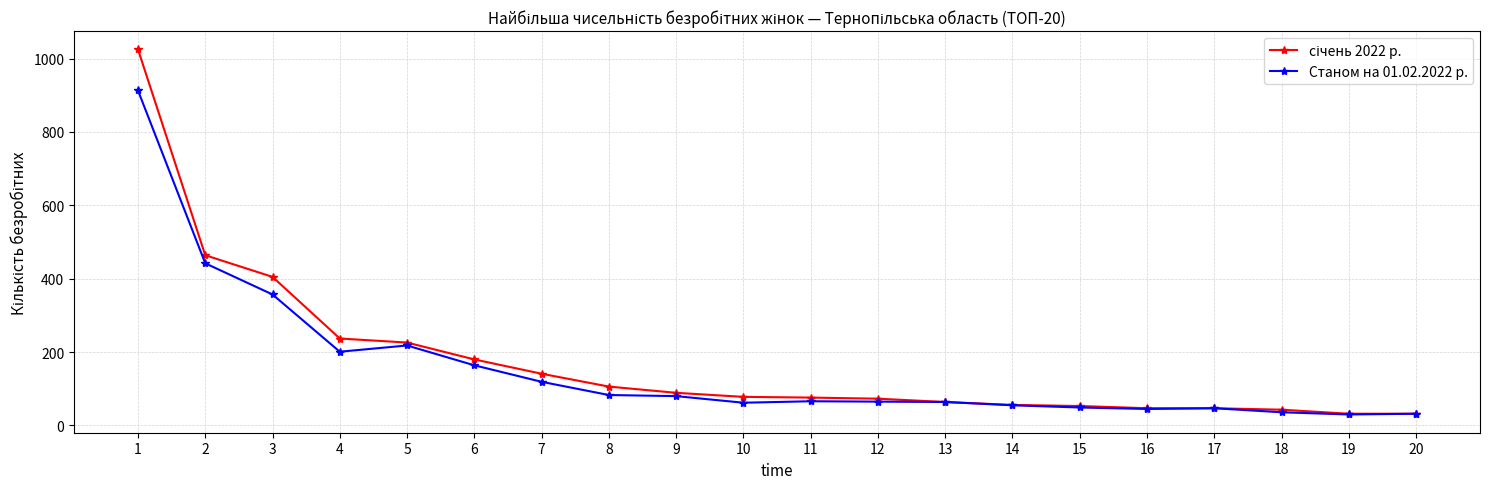

How many lines are shown in the chart?

2